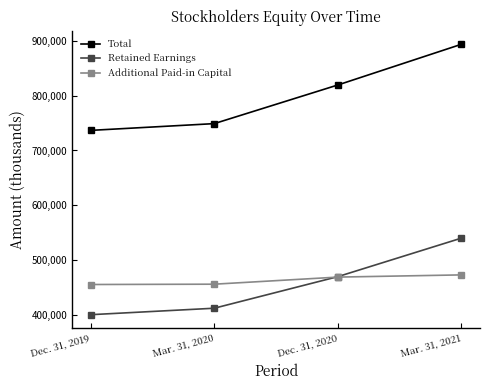

At which label is Retained Earnings closest to 469991?

Dec. 31, 2020